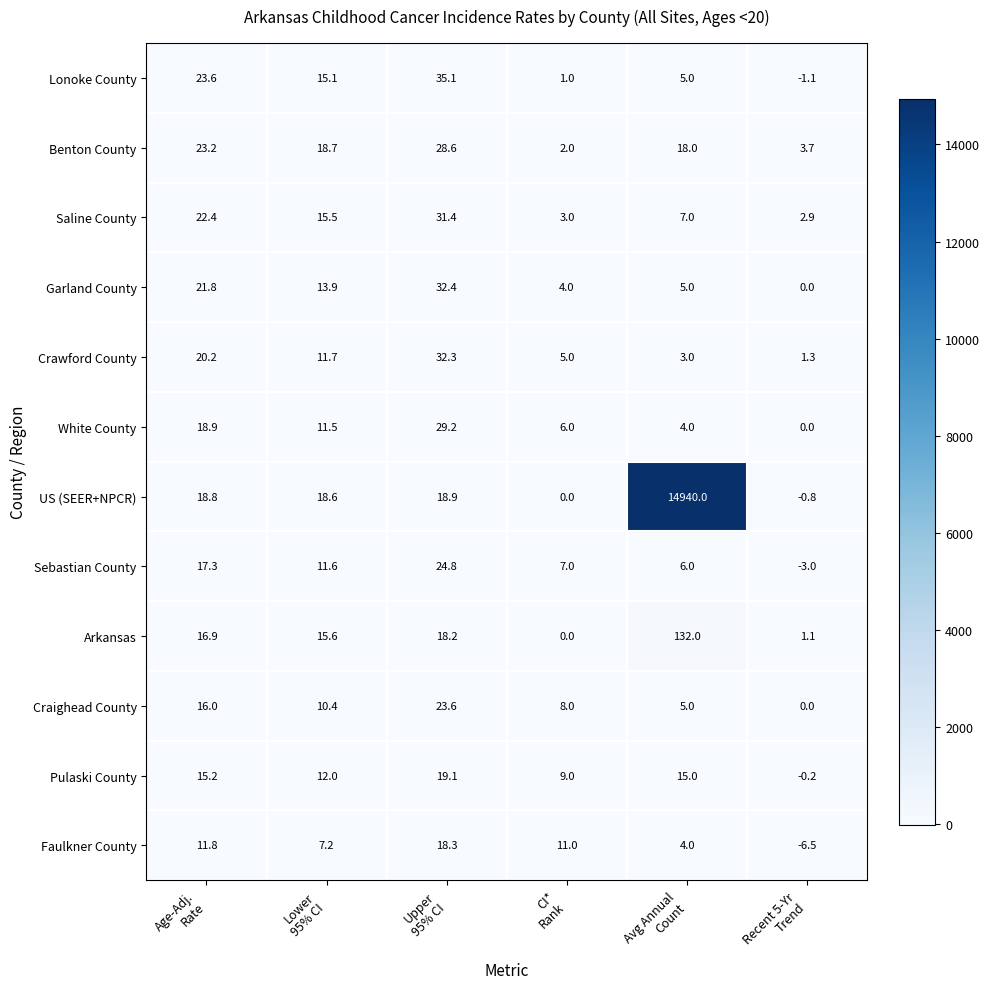

What is the maximum value shown in the chart?

14940.0